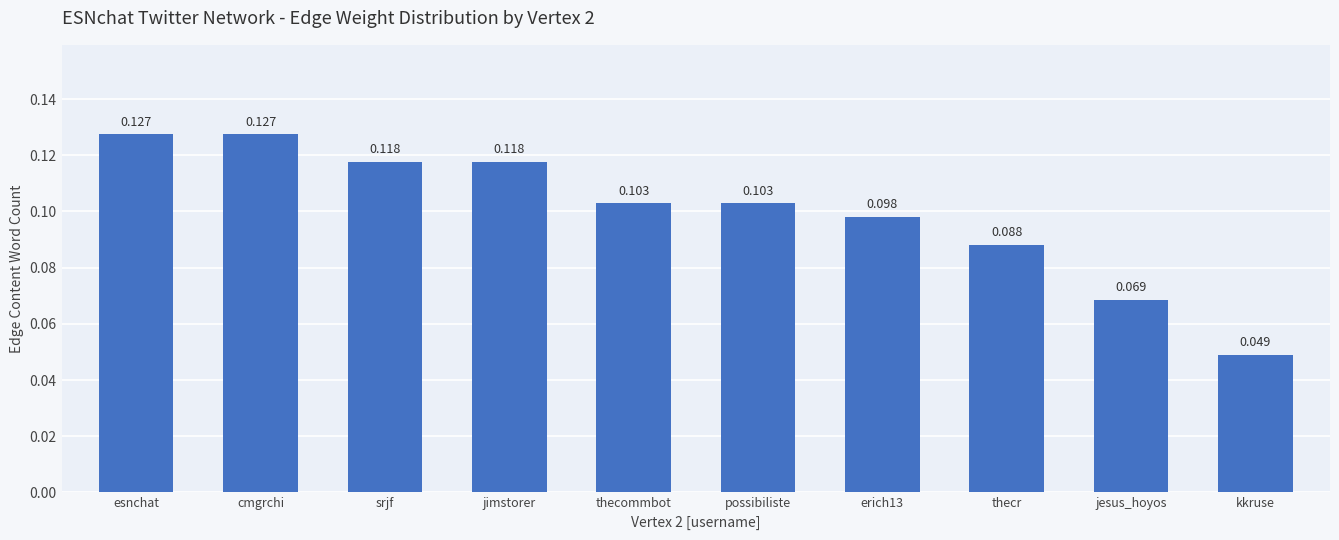

What position from the right is jimstorer?

7